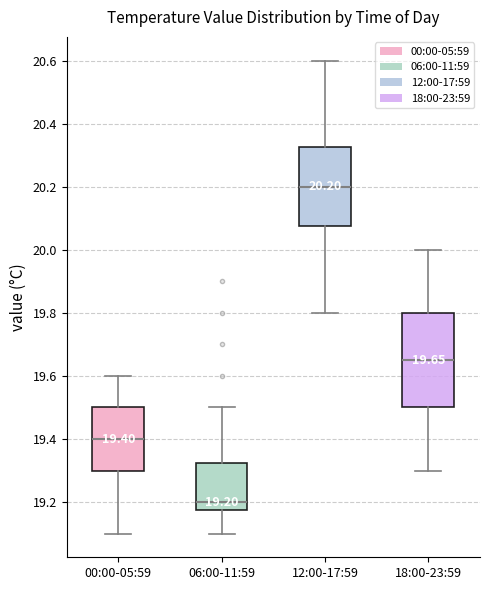

Which box is the tallest, from its lower edge to its upper edge?

18:00-23:59